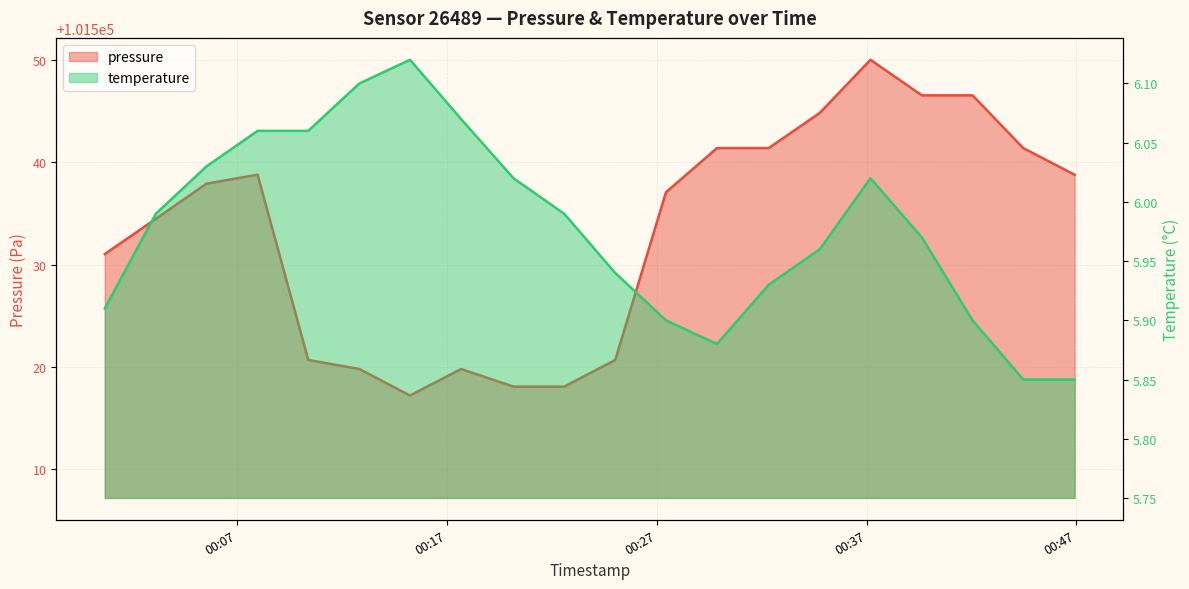

Which series has the widest spread of values?

pressure